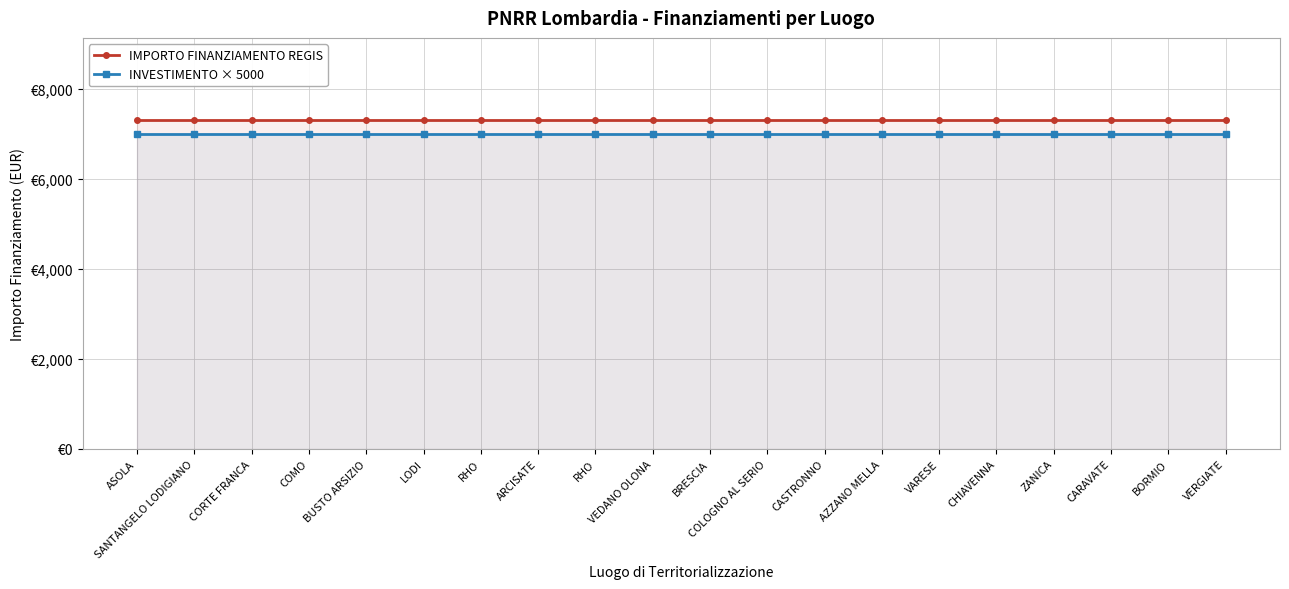

How many series are shown in this chart?

2